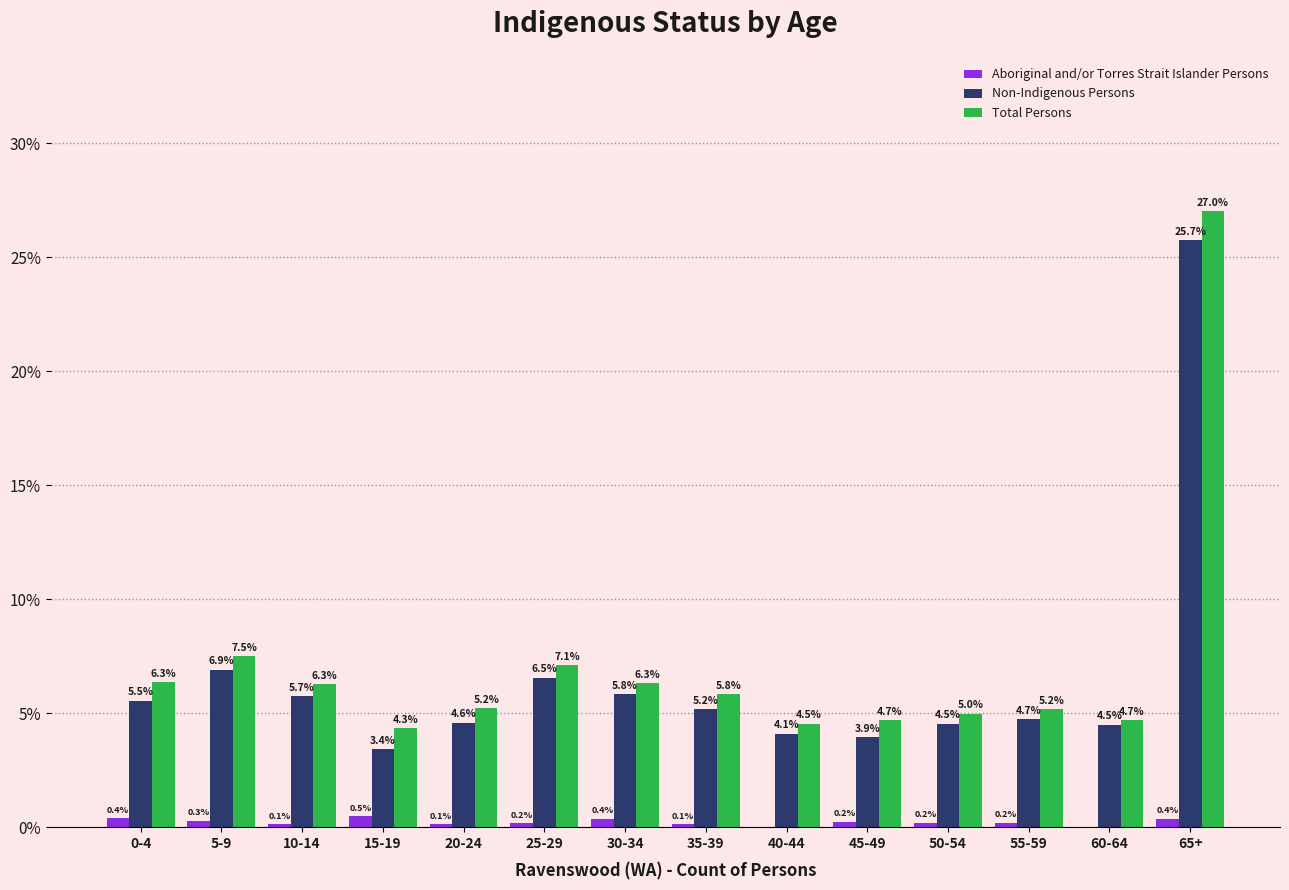

Read the Aboriginal and/or Torres Strait Islander Persons value at 0-4.

0.4